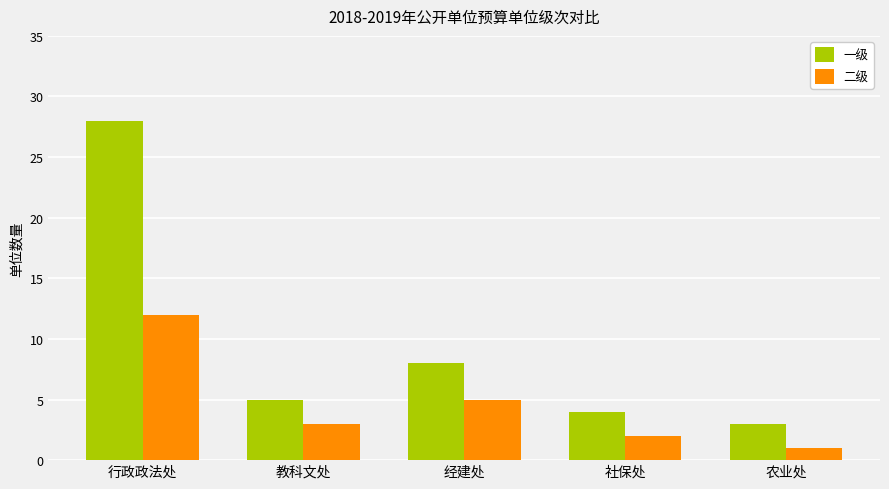

What position from the left is 行政政法处?

1